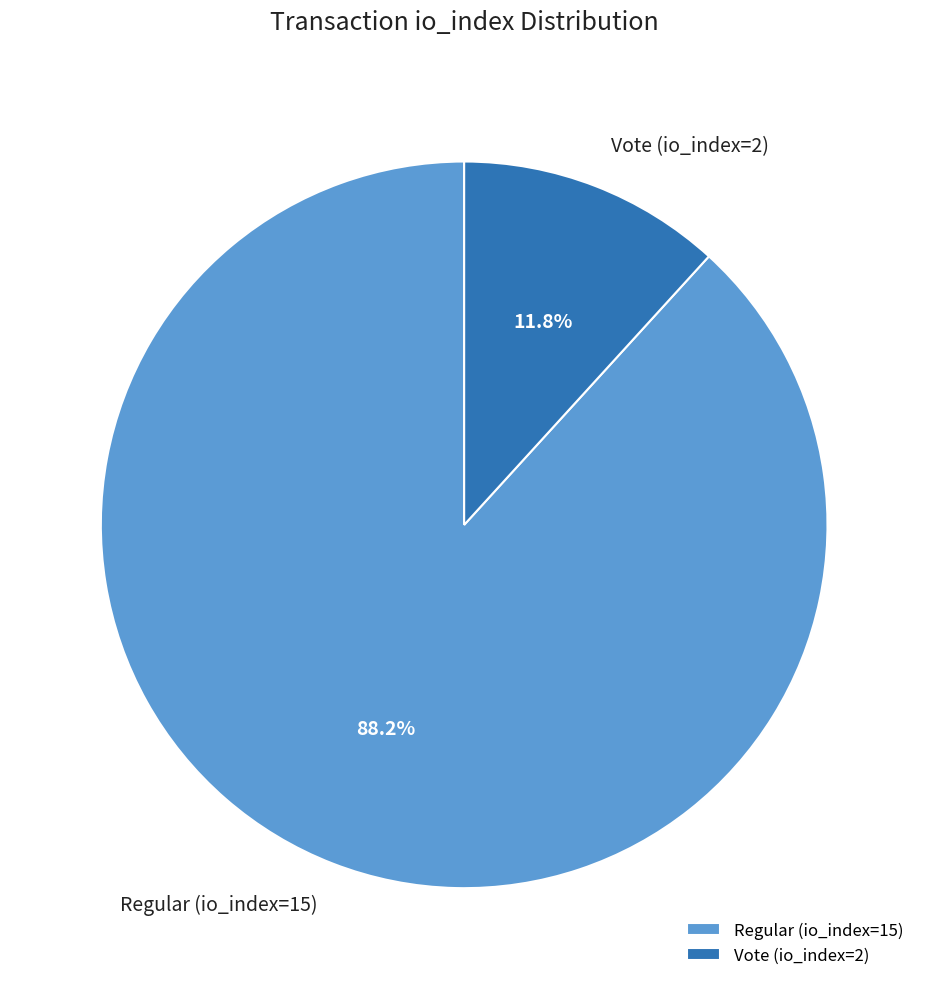

How many slices are in this pie chart?

2